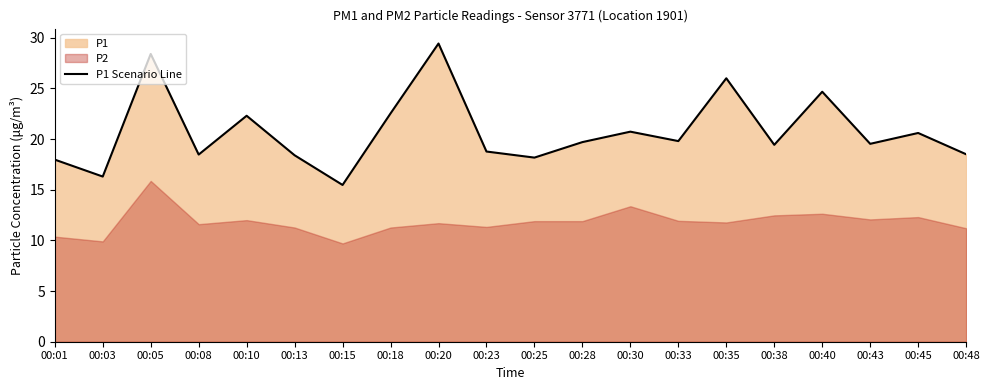

What is the maximum value shown in the chart?

29.4